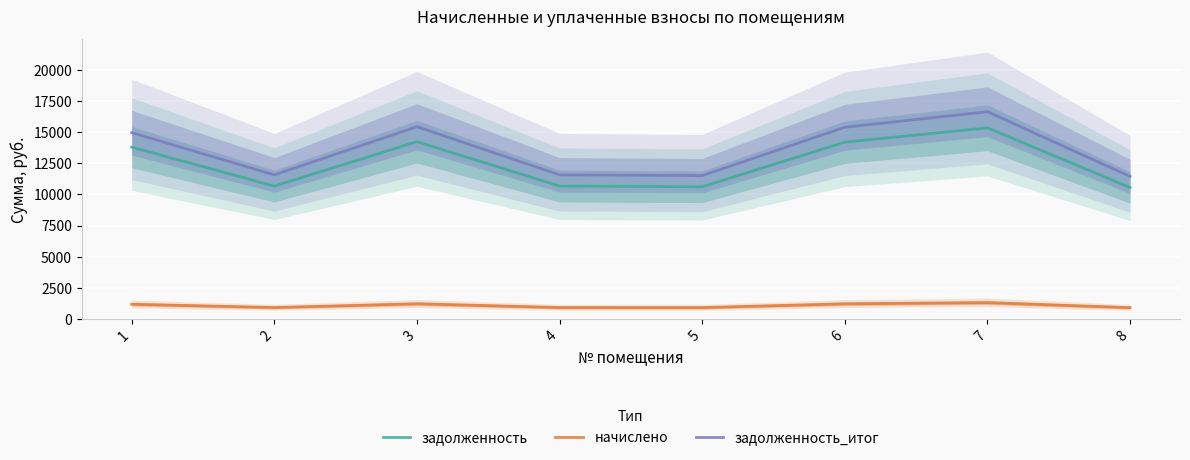

What is the total value across all series at 7?

33312.0